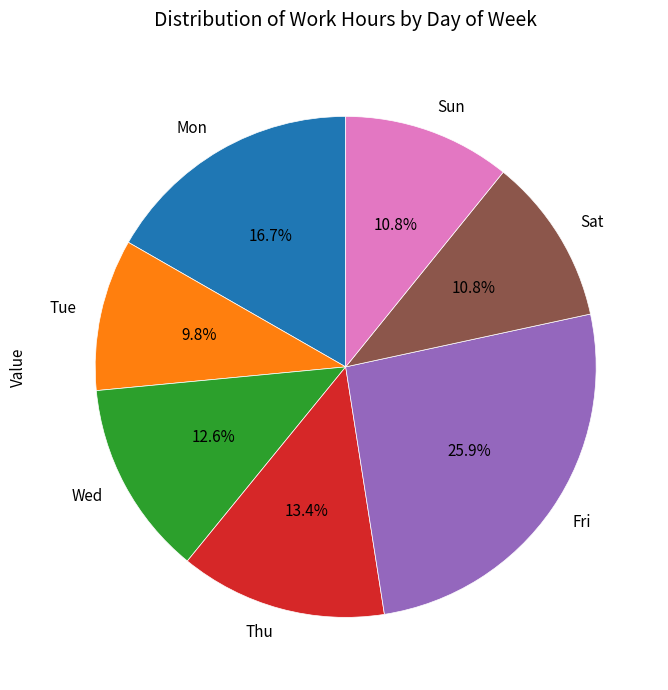

To the nearest percent, what is the combined percentage of Thu and Mon?

30%